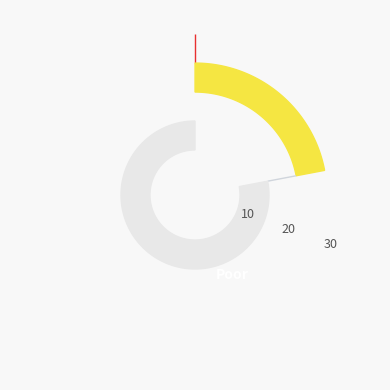

The 19 slice represents 5% of the pie. True or false?

True